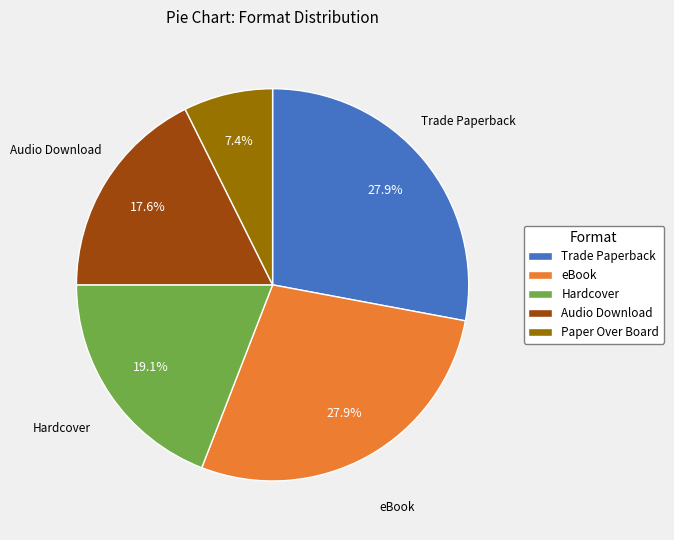

Approximately how many times larger is the value at Paper Over Board compared to eBook?

0.3